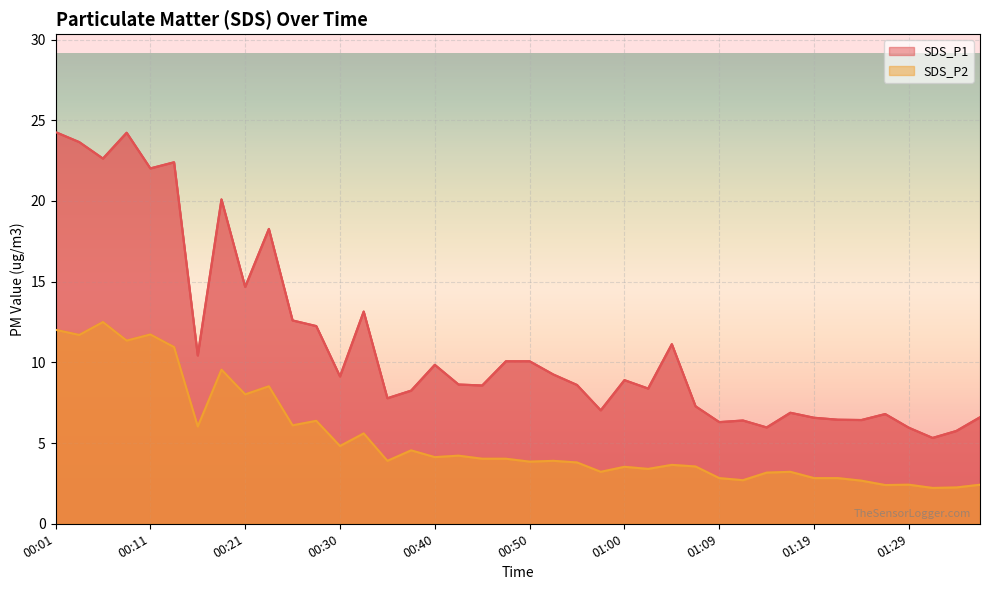

True or false: SDS_P2 and SDS_P1 intersect in this chart.

False